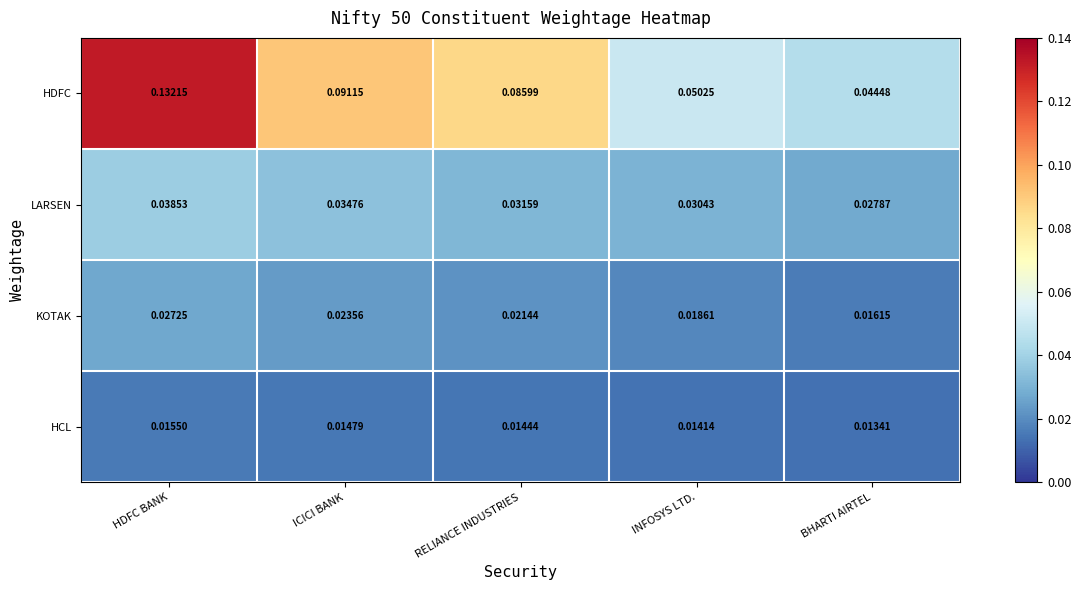

How many categories are shown in the chart?

5